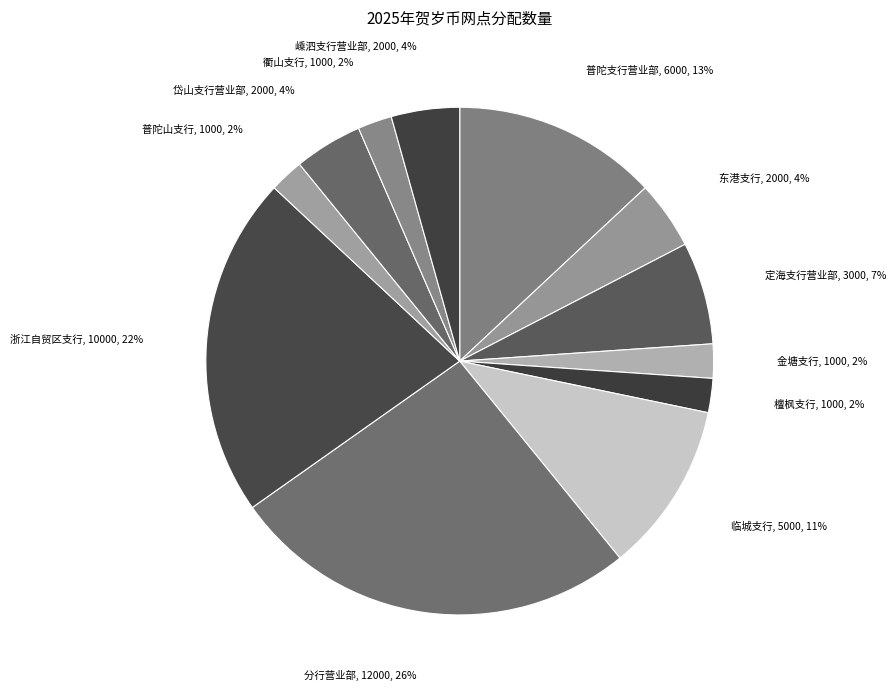

Which slice is the largest?

分行营业部